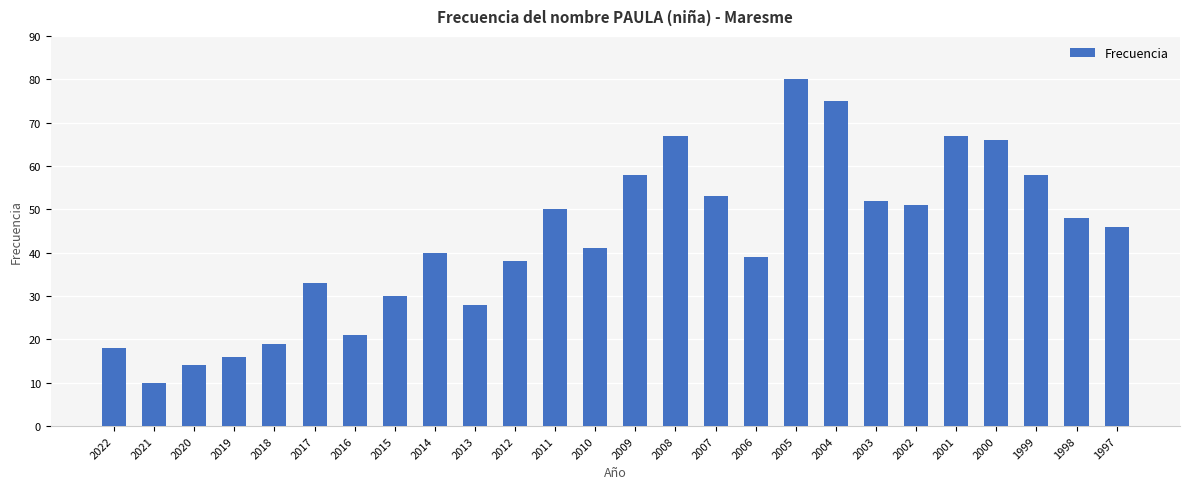

Between 2020 and 2008, which is larger?

2008